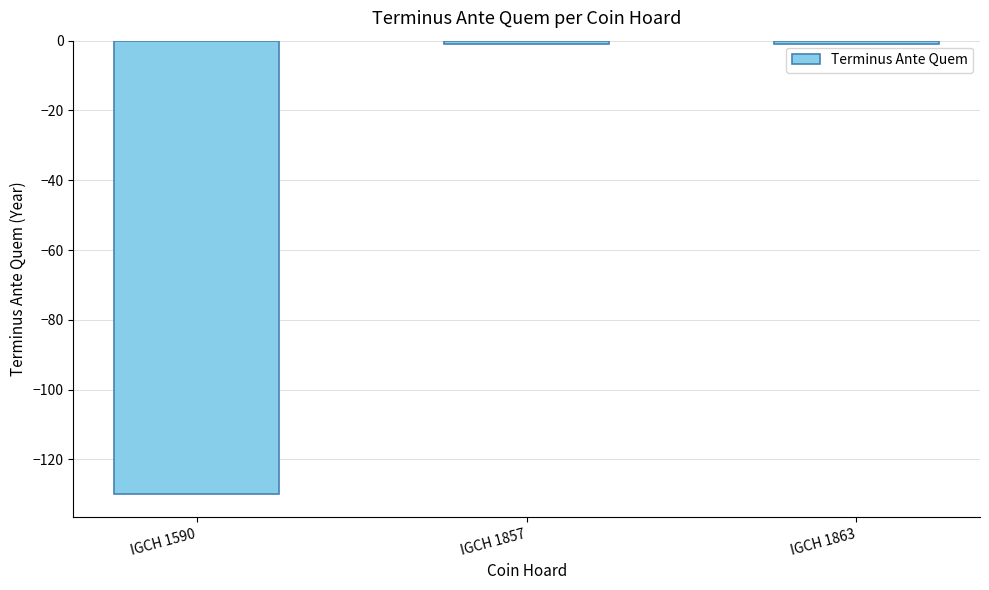

At which category does the chart reach its minimum across all series?

IGCH 1590